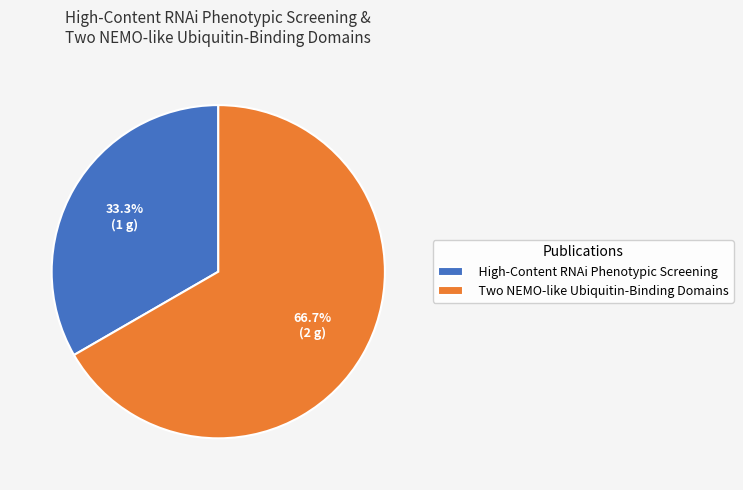

What percentage is the Two NEMO-like Ubiquitin-Binding Domains slice, to the nearest percent?

67%